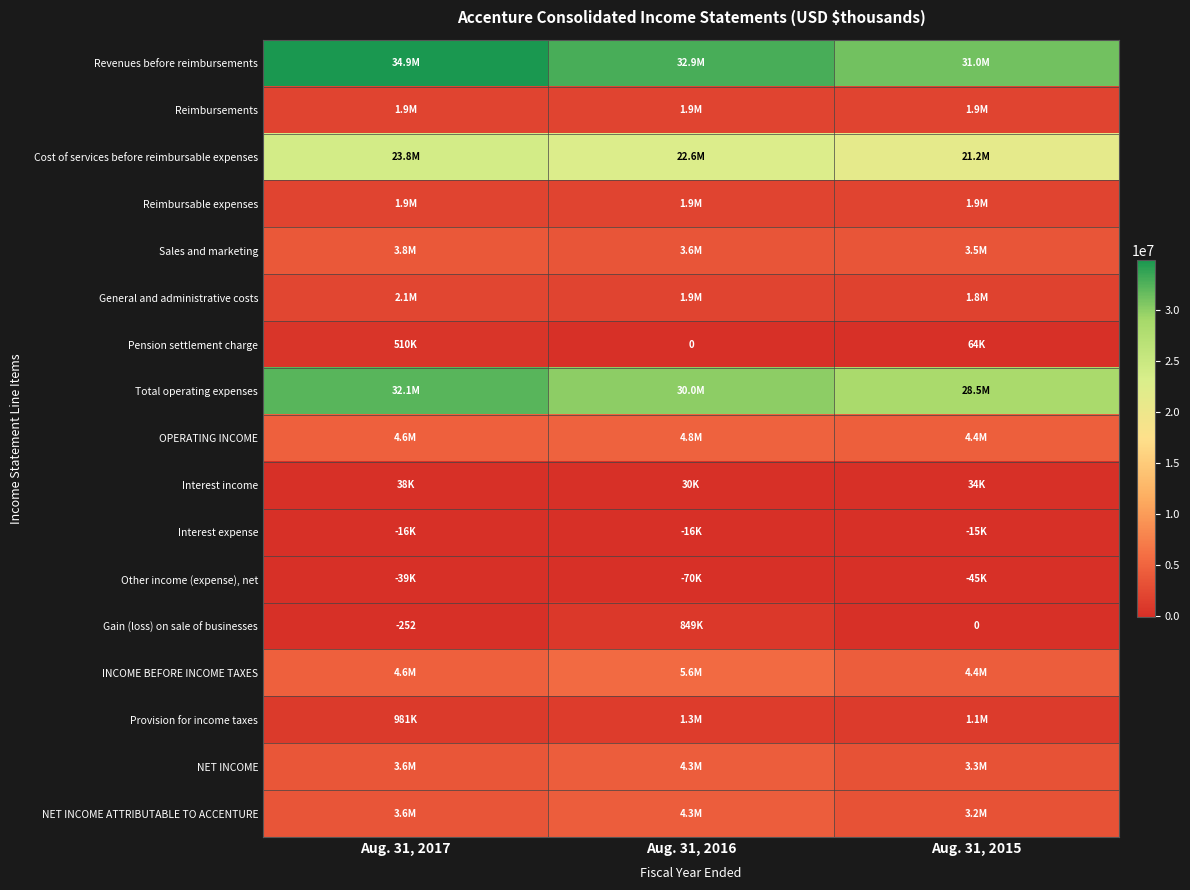

Where is Revenues before reimbursements nearest to the value 32949056?

Aug. 31, 2016